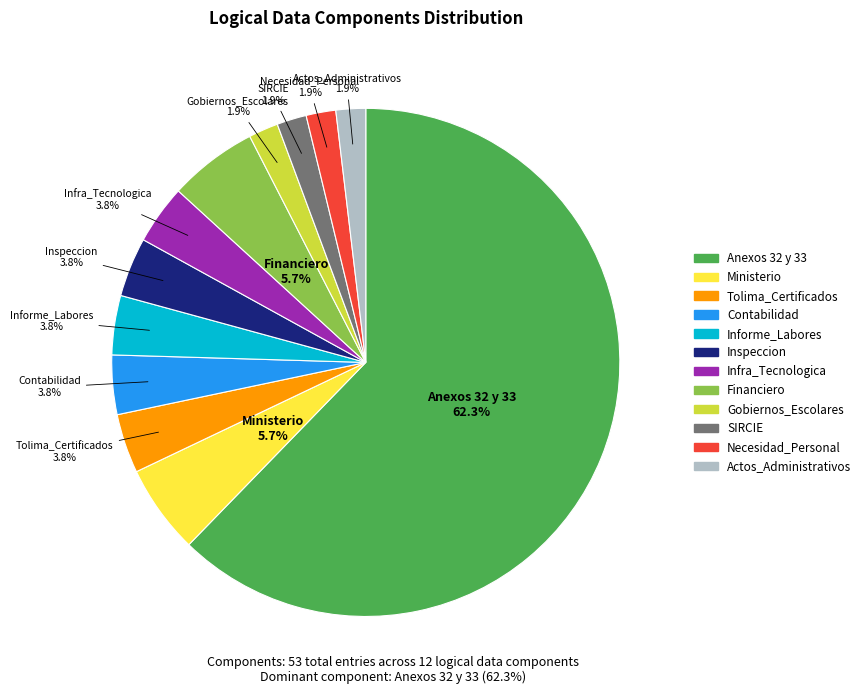

To the nearest percent, what portion does Contabilidad represent?

4%